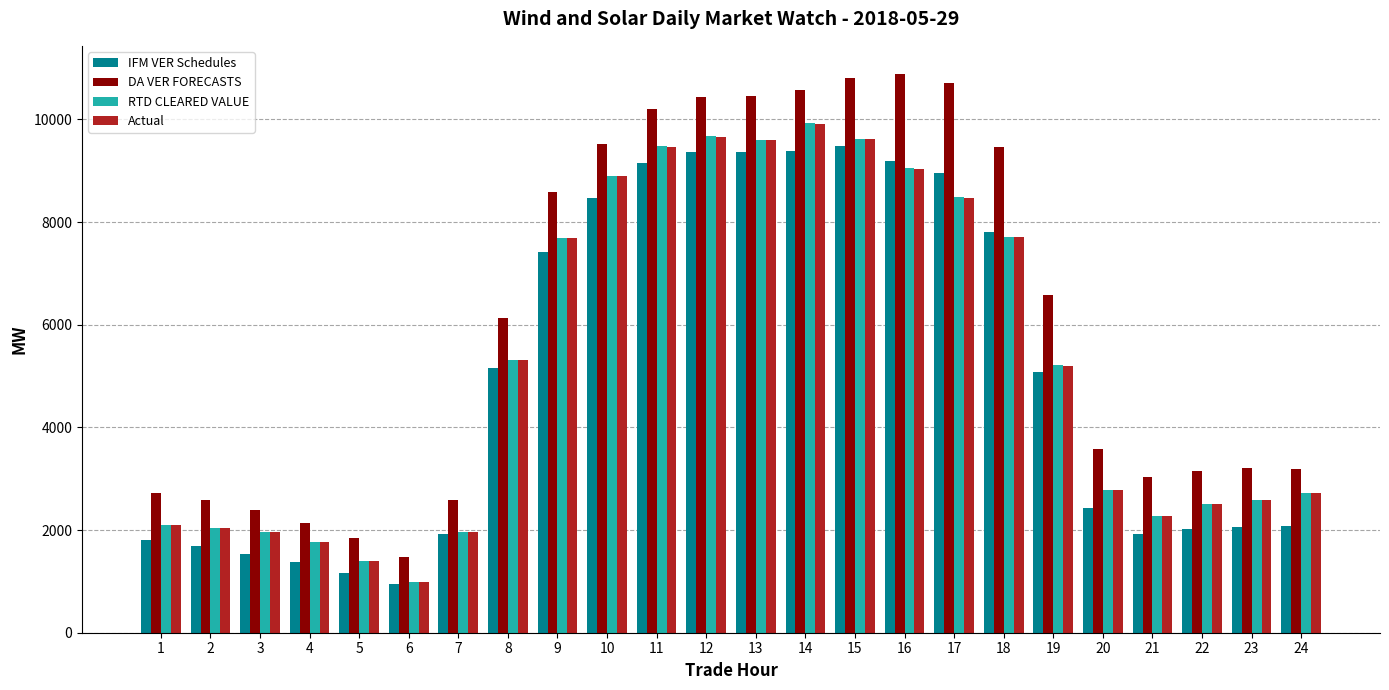

True or false: RTD CLEARED VALUE has a value of 2094.4 at 1.

True